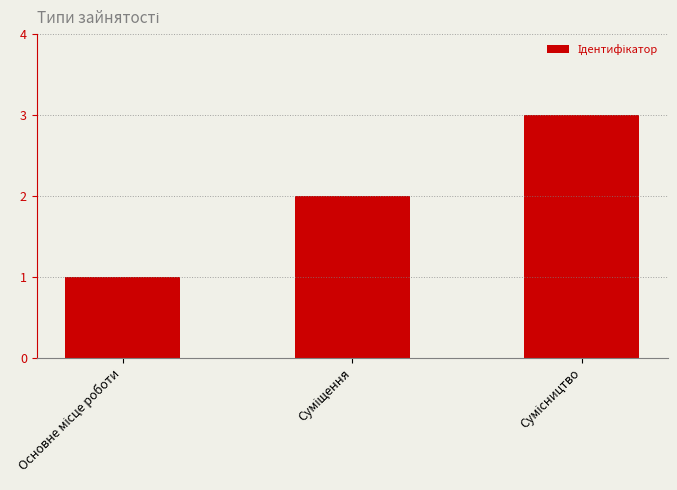

How many categories are shown in the chart?

3